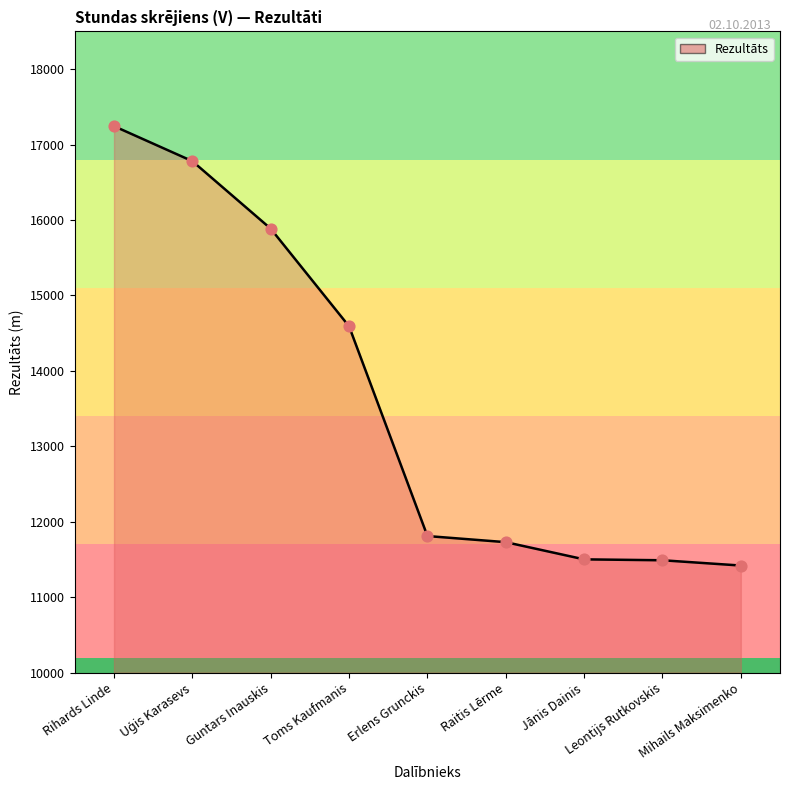

What is the ratio of the value at Erlens Grunckis to the value at Jānis Dainis?

1.0